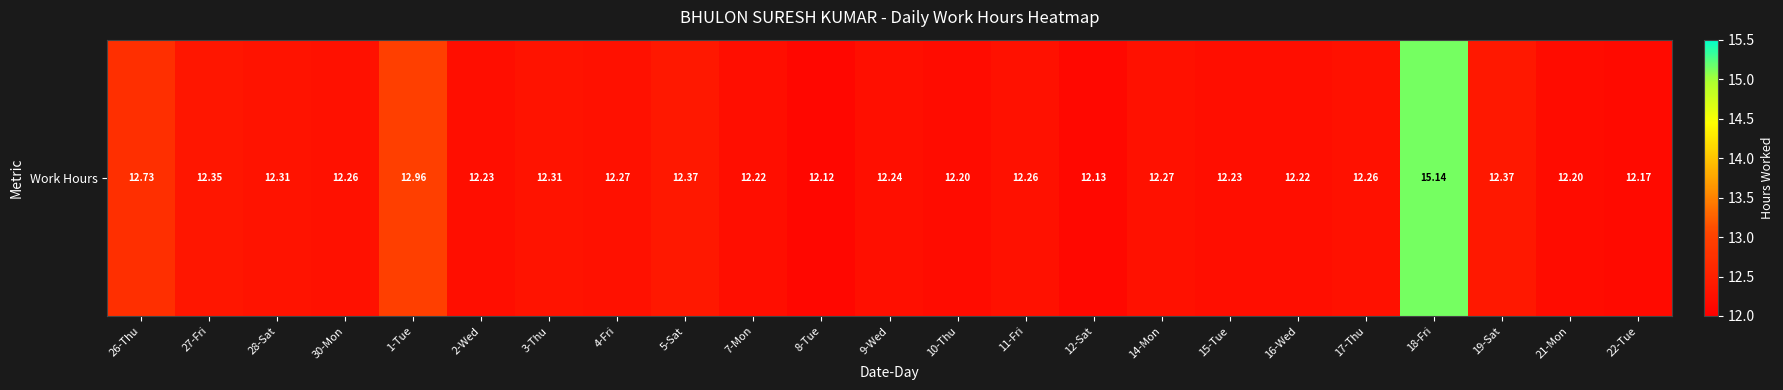

Which has a higher value, 4-Fri or 30-Mon?

4-Fri